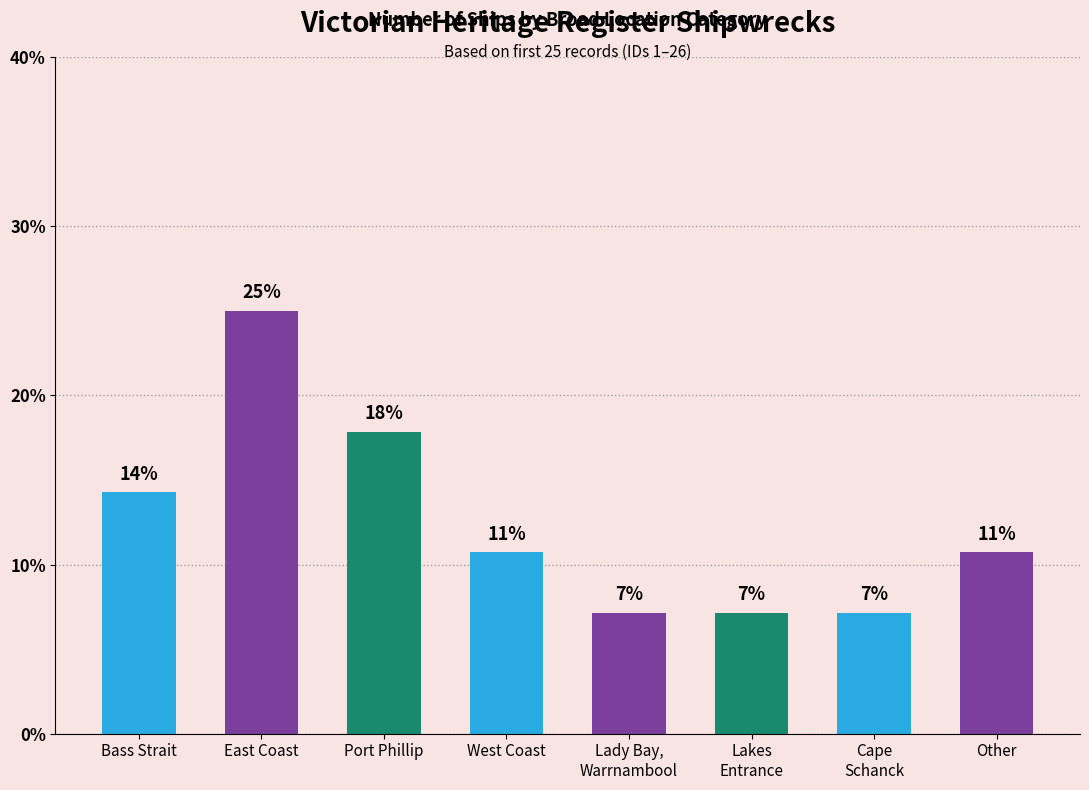

Does the chart contain any negative values?

No